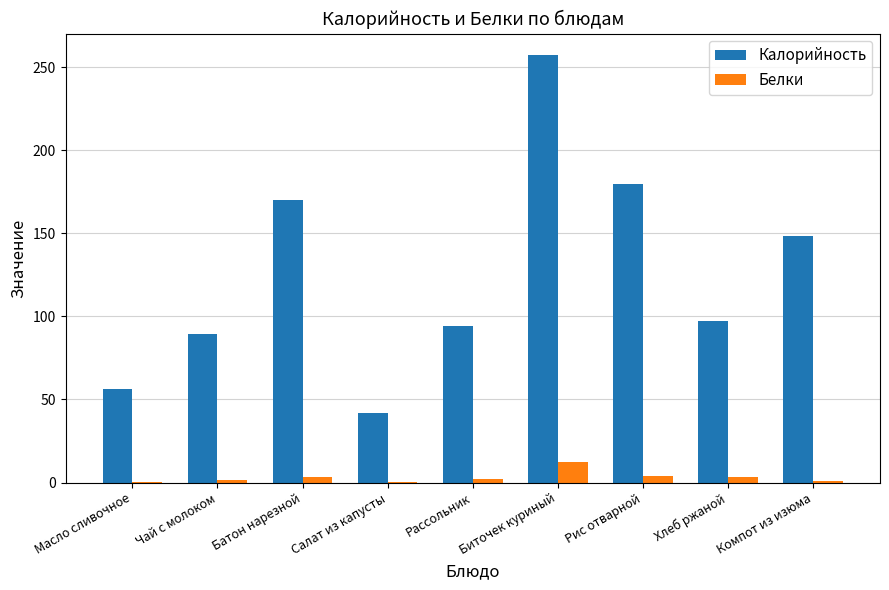

What is the sum of the Белки values at Компот из изюма and Салат из капусты?

1.2